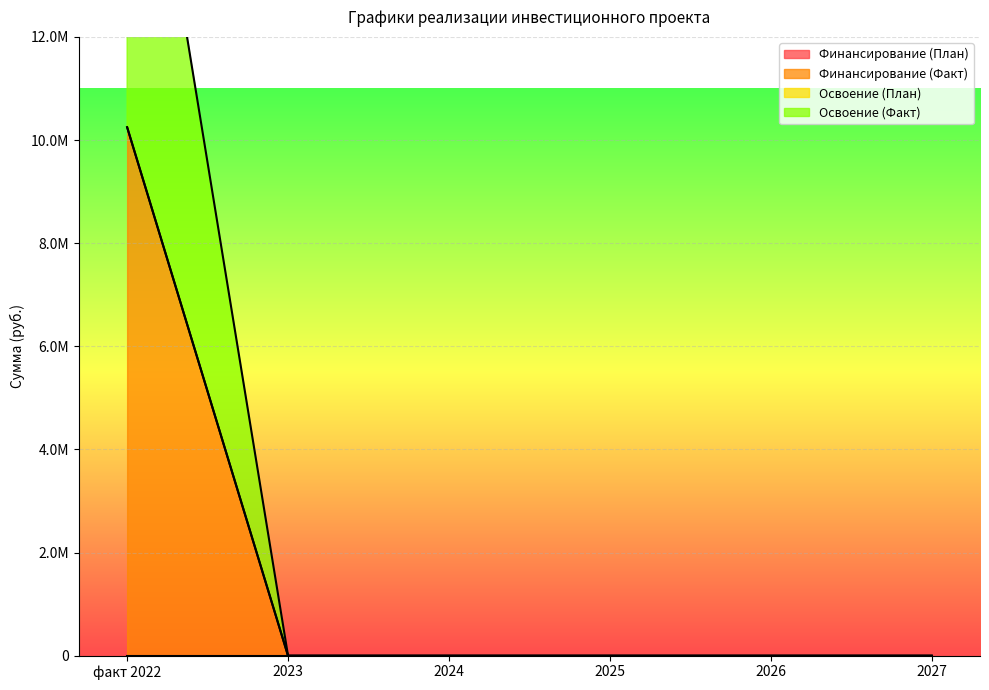

True or false: Финансирование (Факт) has more than 2 points higher than both neighbors.

False